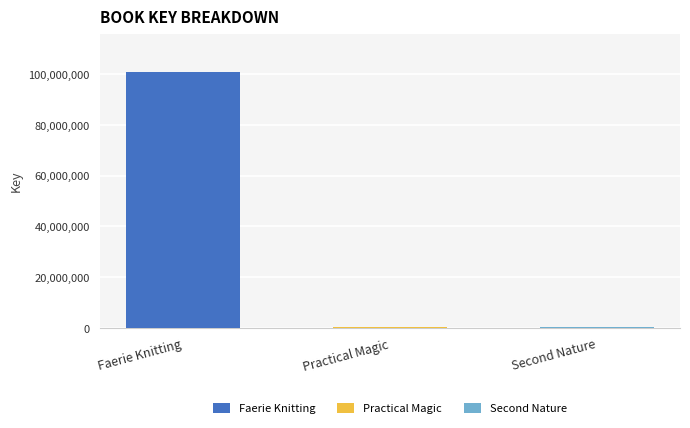

At which label does Faerie Knitting reach its peak?

Faerie Knitting